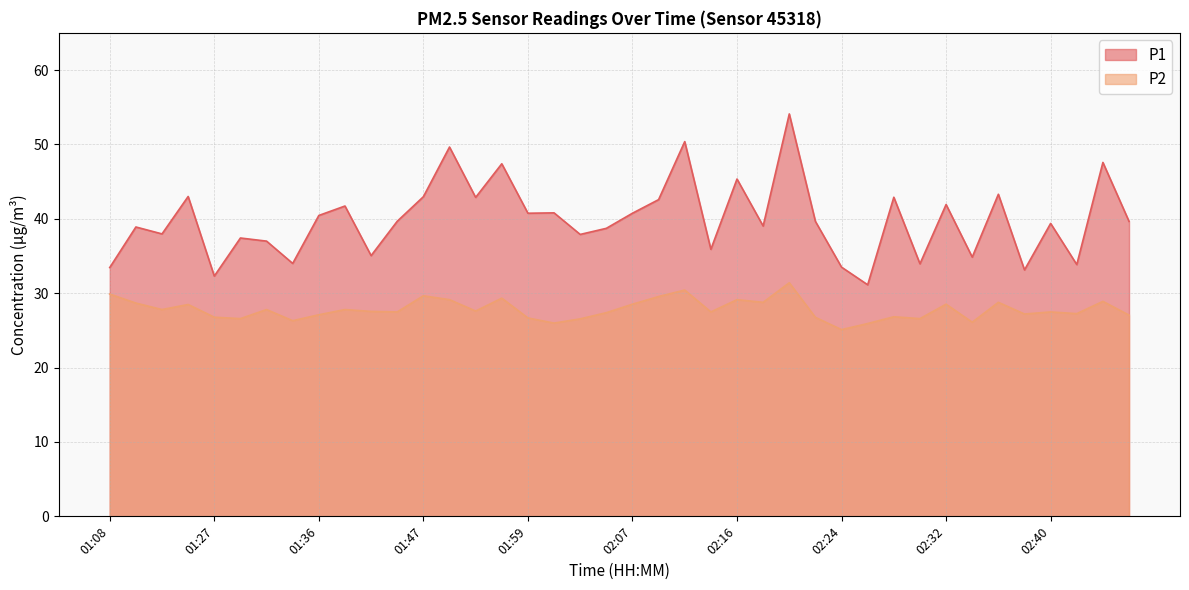

What is the difference between the highest and lowest values at 02:16?

16.2